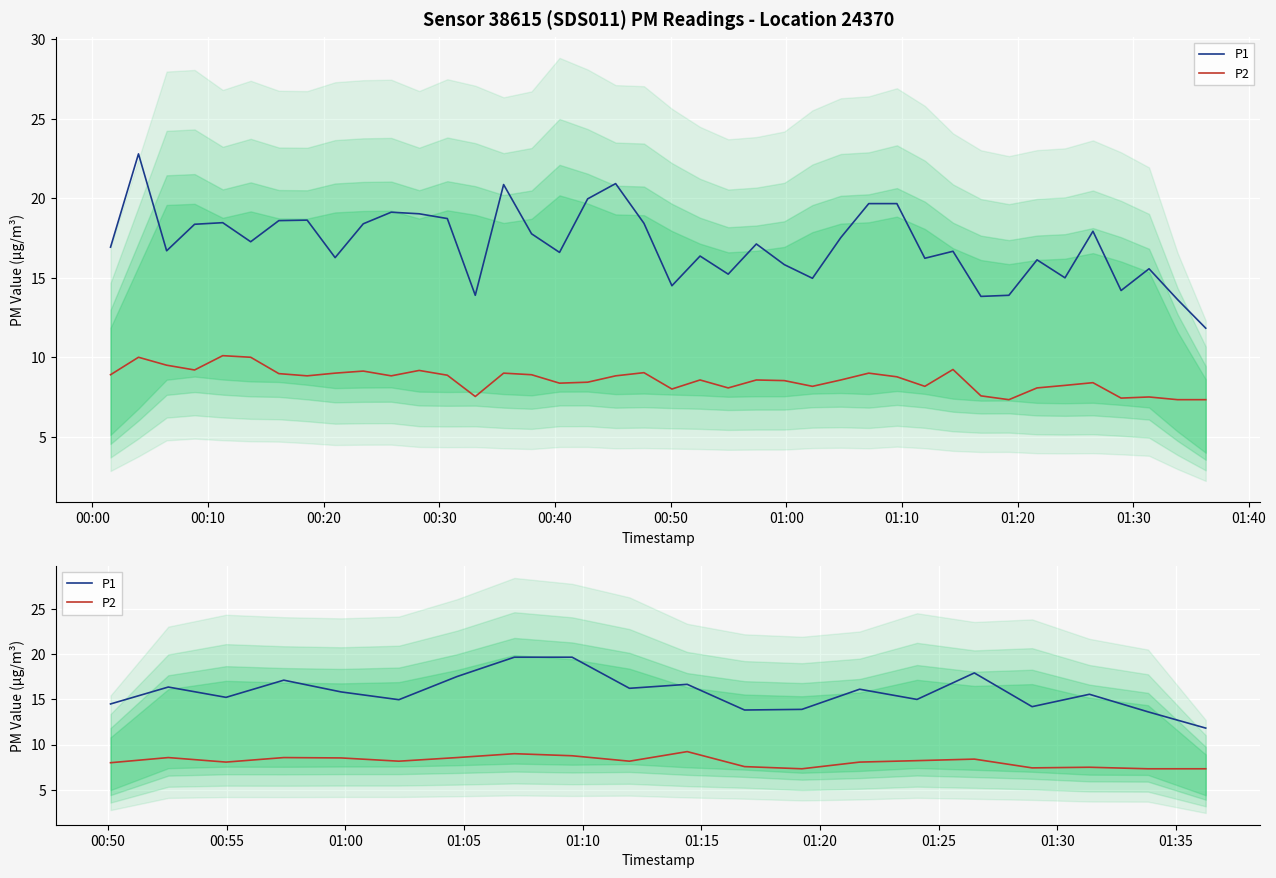

Rank the series by their maximum value, from lowest to highest.

P2, P1